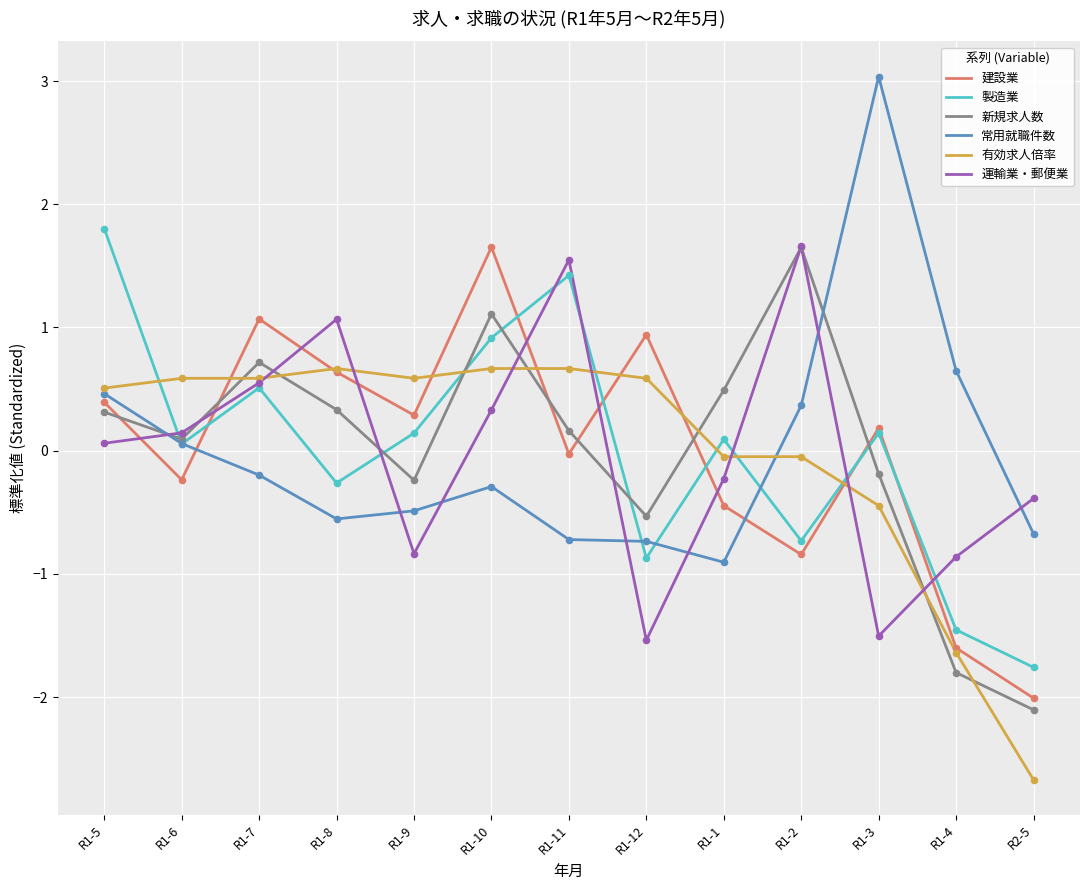

What is the spread (max minus min) of values at R1-4?

2.5